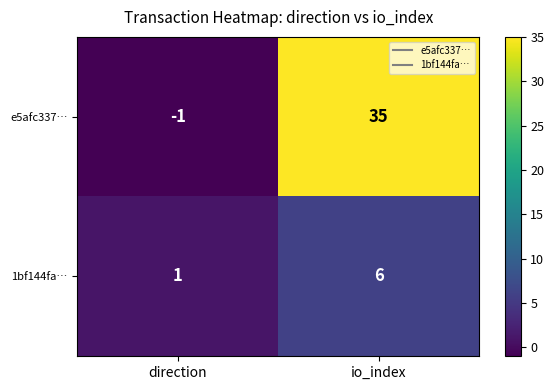

List the series in order of their peak value, lowest first.

1bf144fa…, e5afc337…